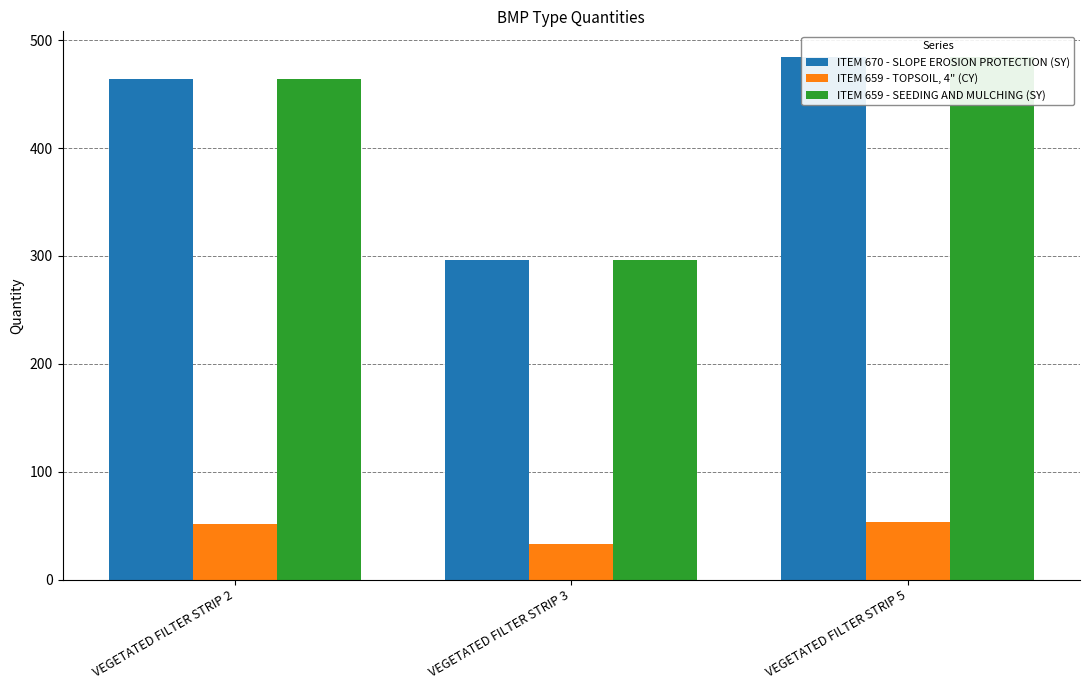

The ITEM 659 - TOPSOIL, 4" (CY) series shows 29.3 at VEGETATED FILTER STRIP 5. True or false?

False